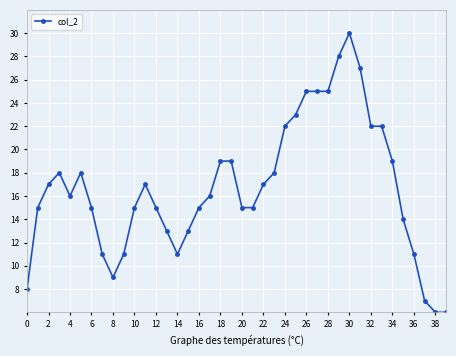

What is the smallest value displayed?

6